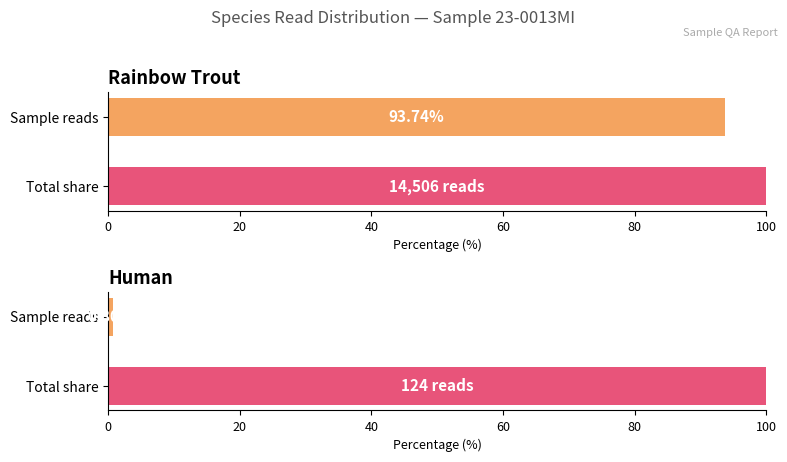

The value at Rainbow Trout is 14506. True or false?

True